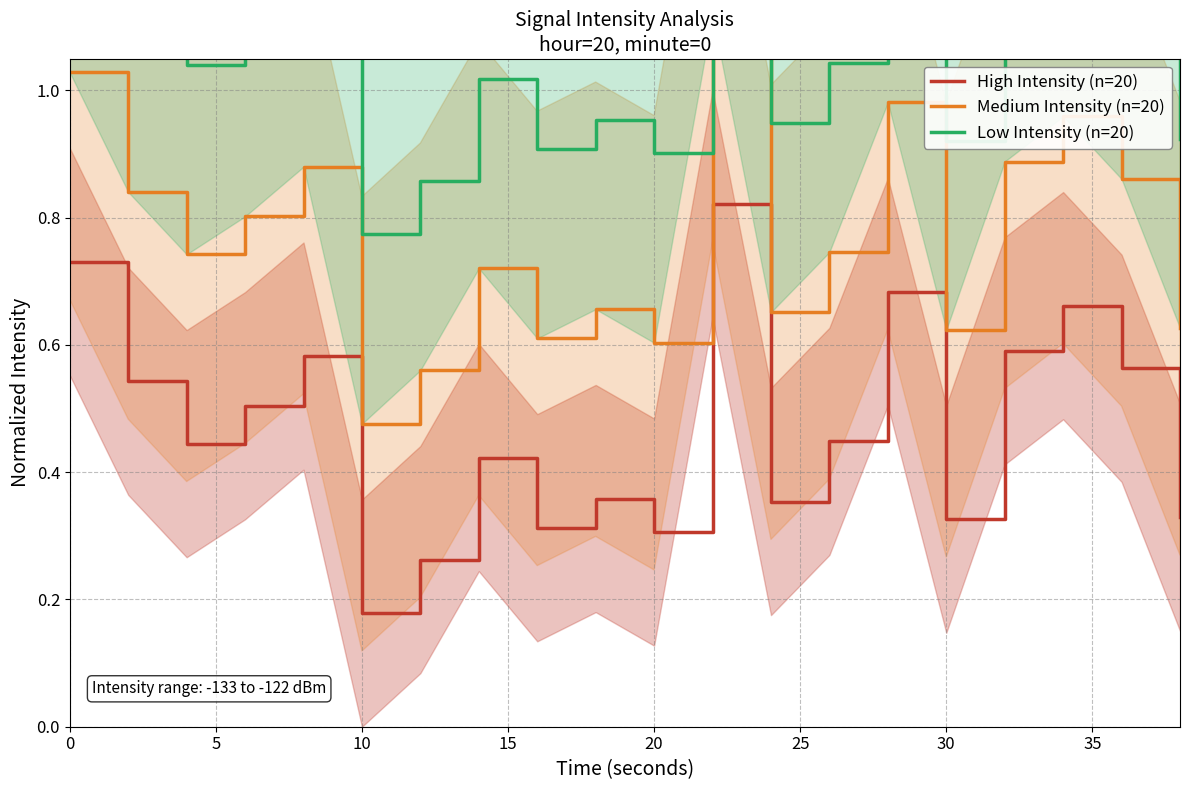

True or false: High Intensity (n=20) and Medium Intensity (n=20) intersect in this chart.

False